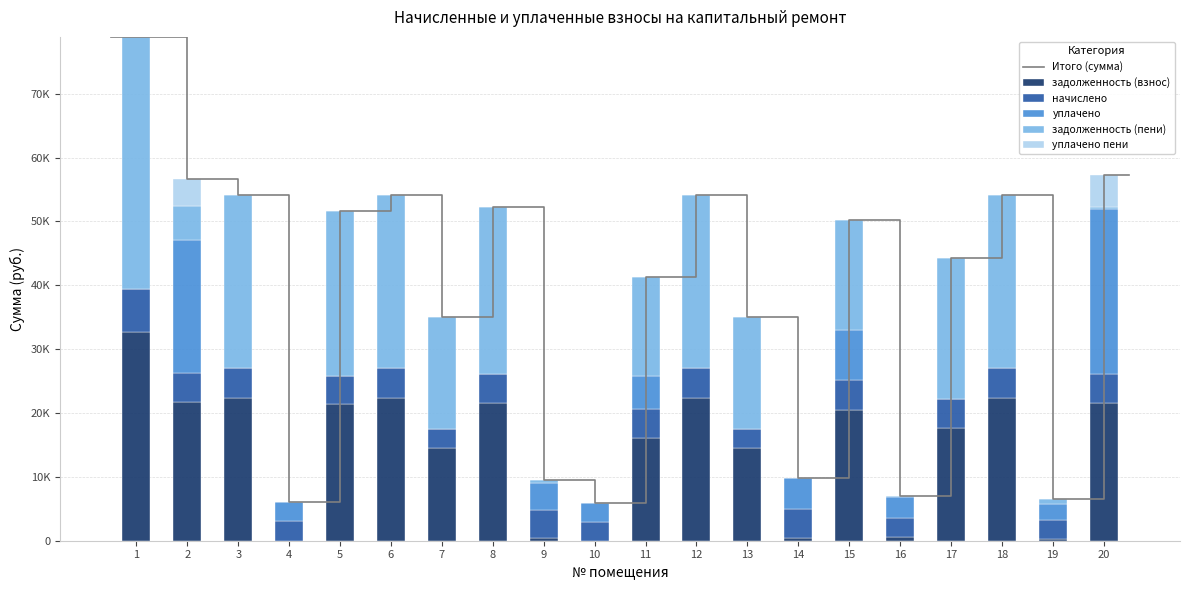

Which label corresponds to the smallest value in the chart?

4